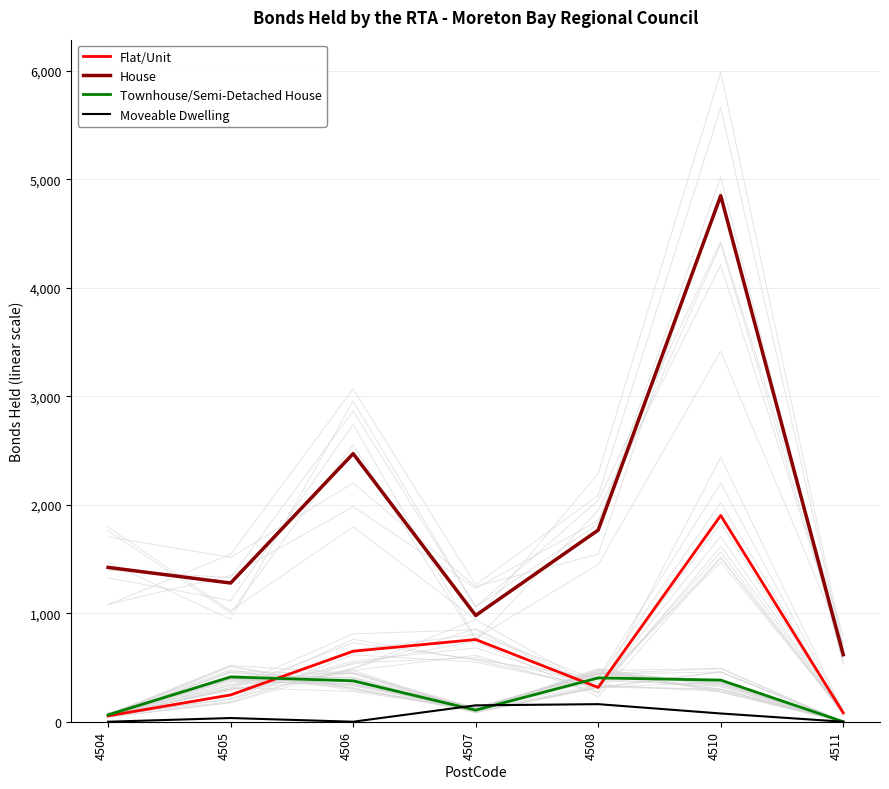

At which category does Townhouse/Semi-Detached House reach its first local valley?

4507